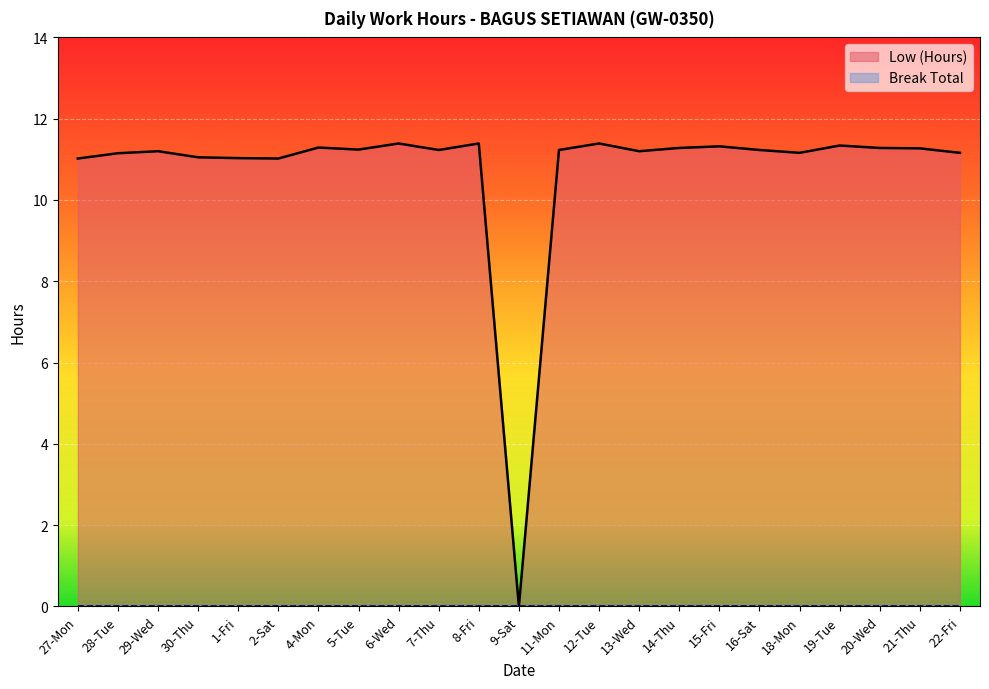

What is the label of the 23rd point from the right?

27-Mon